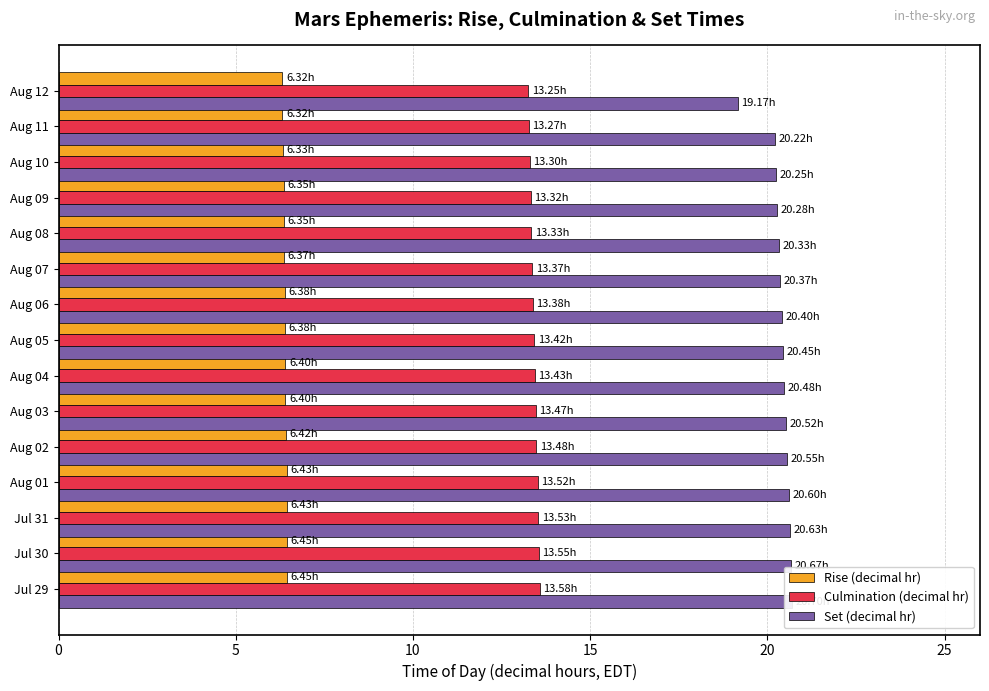

True or false: Set (decimal hr) has a value of 20.4 at Aug 07.

True